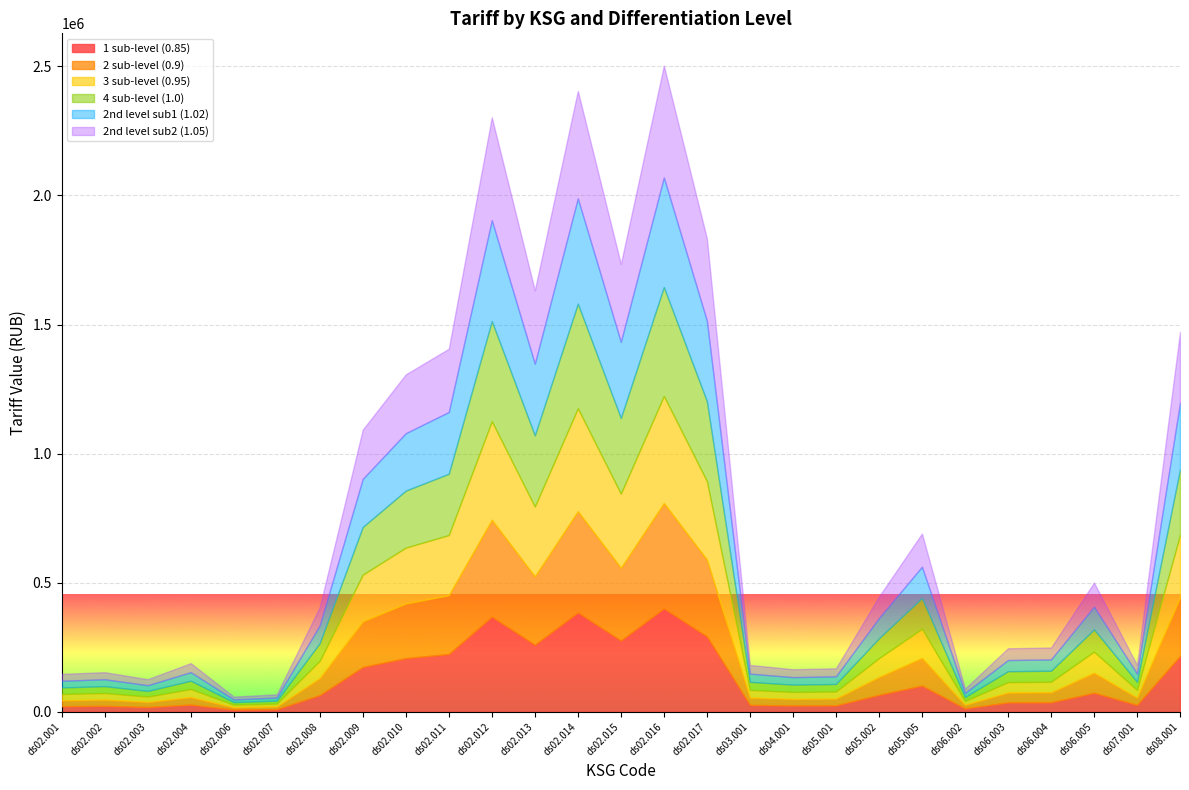

What is the total value across all series at ds02.014?

2405062.7